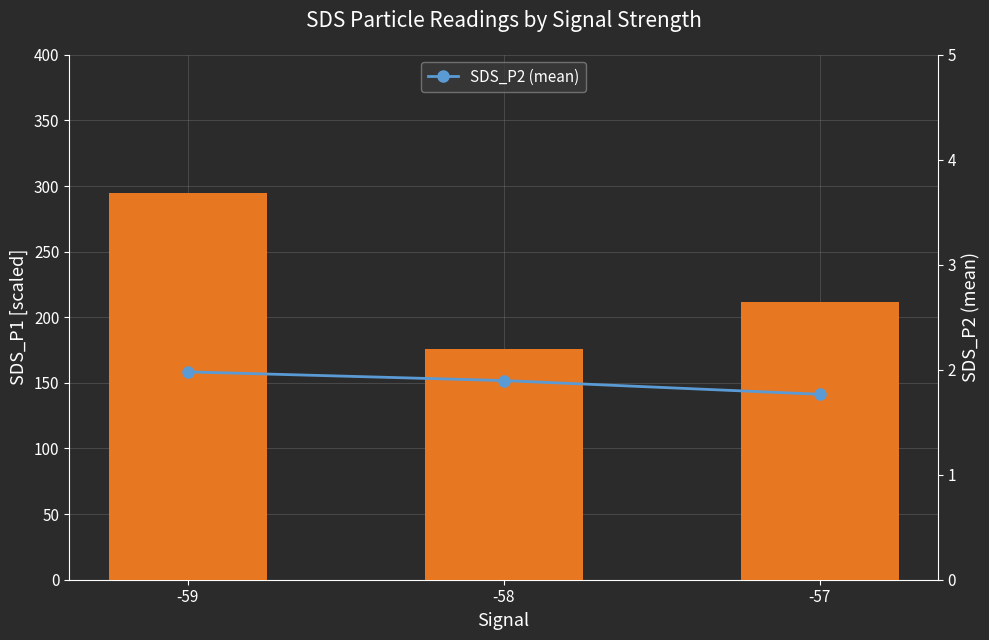

At which category is the sum across all series the highest?

-59